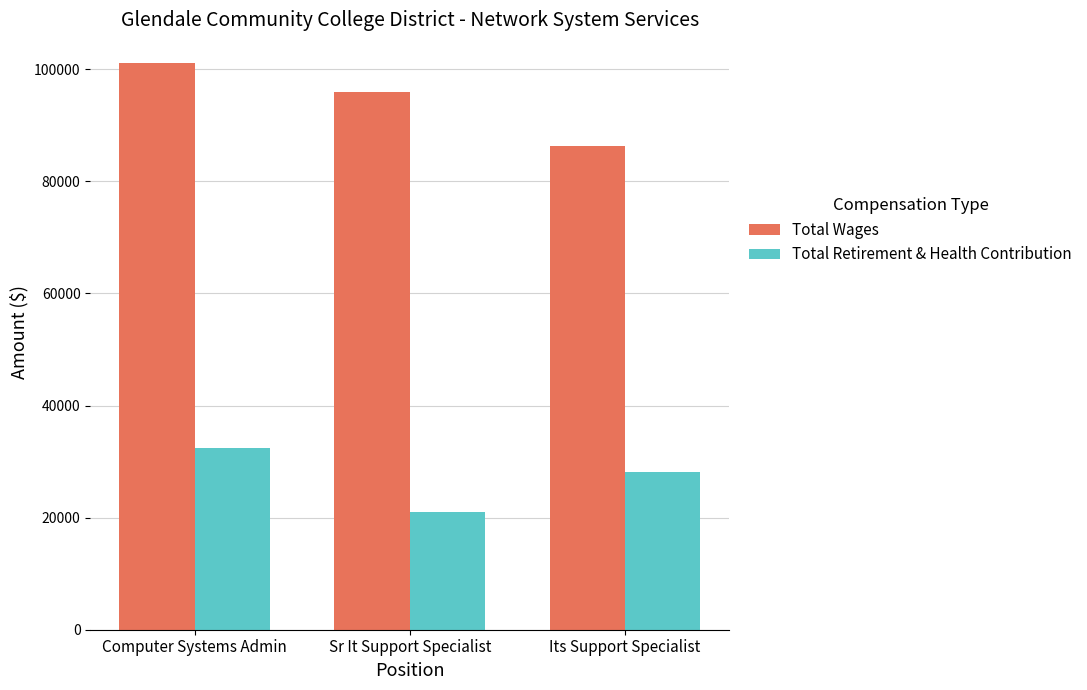

How many values in the Total Wages series are below 95937?

1